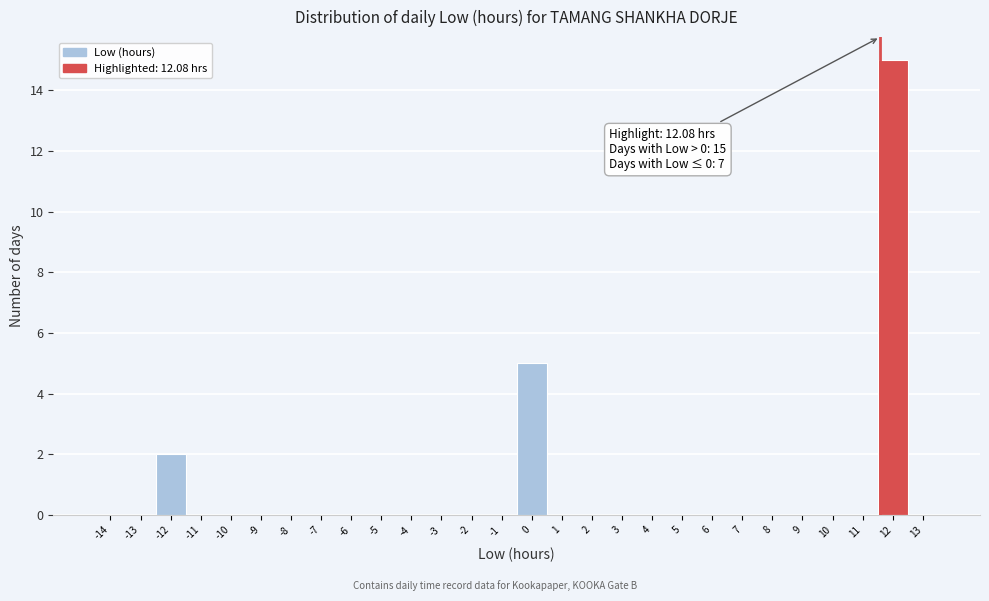

Reading left to right, extract all data points from this chart.

-14=0	-13=0	-12=2	-11=0	-10=0	-9=0	-8=0	-7=0	-6=0	-5=0	-4=0	-3=0	-2=0	-1=0	0=5	1=0	2=0	3=0	4=0	5=0	6=0	7=0	8=0	9=0	10=0	11=0	12=15	13=0